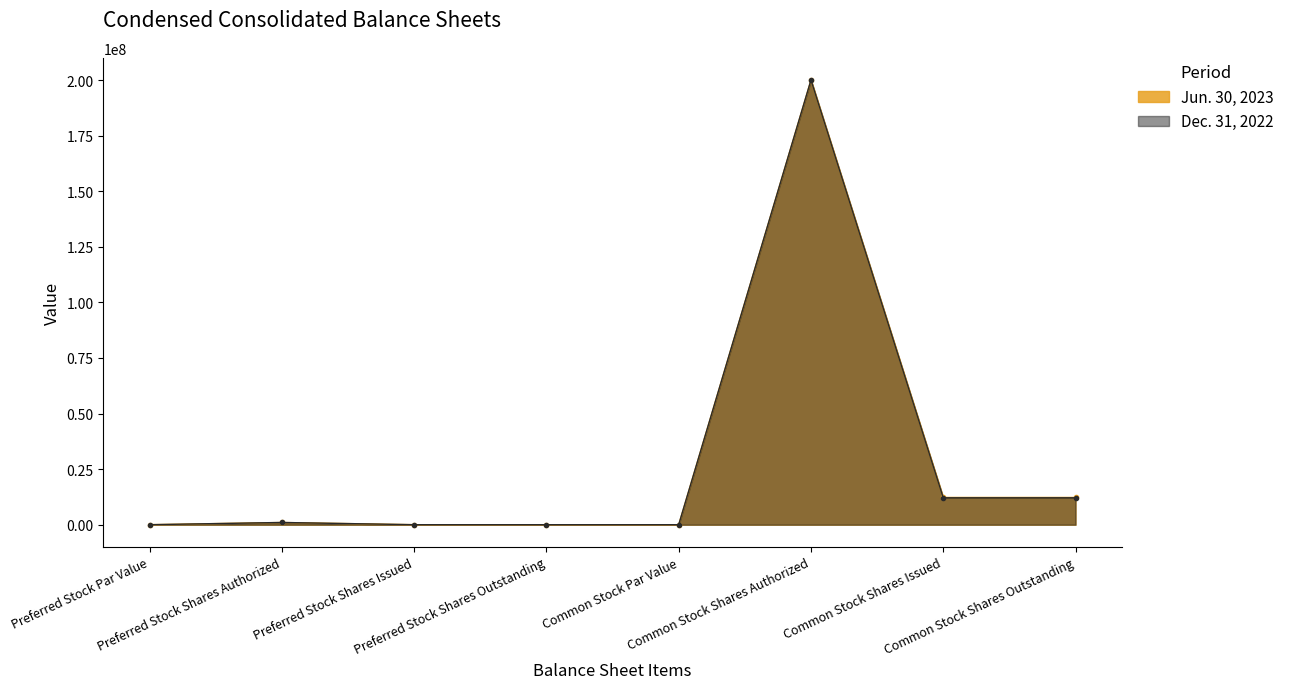

Does the chart have visible grid lines?

No